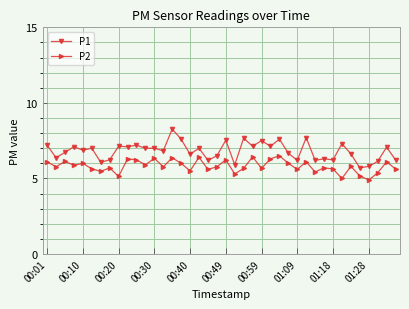

True or false: P1 and P2 intersect in this chart.

False